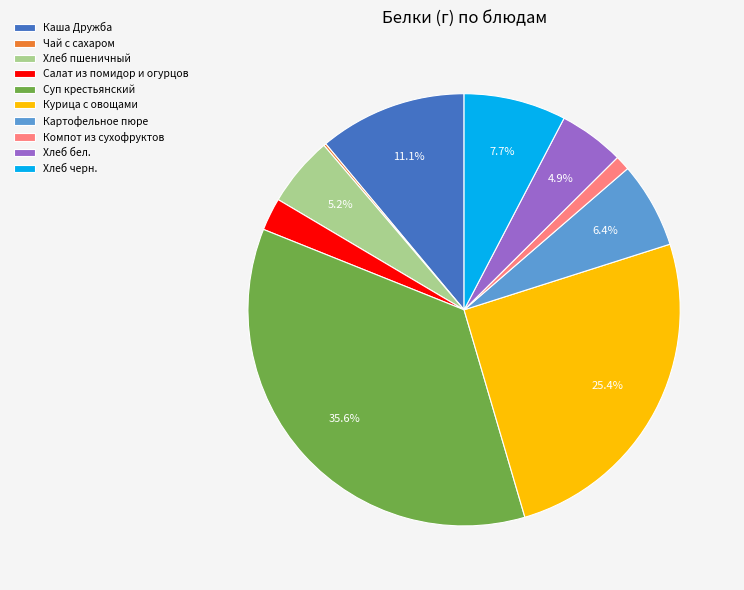

Approximately how many times larger is the value at Каша Дружба compared to Курица с овощами?

0.4